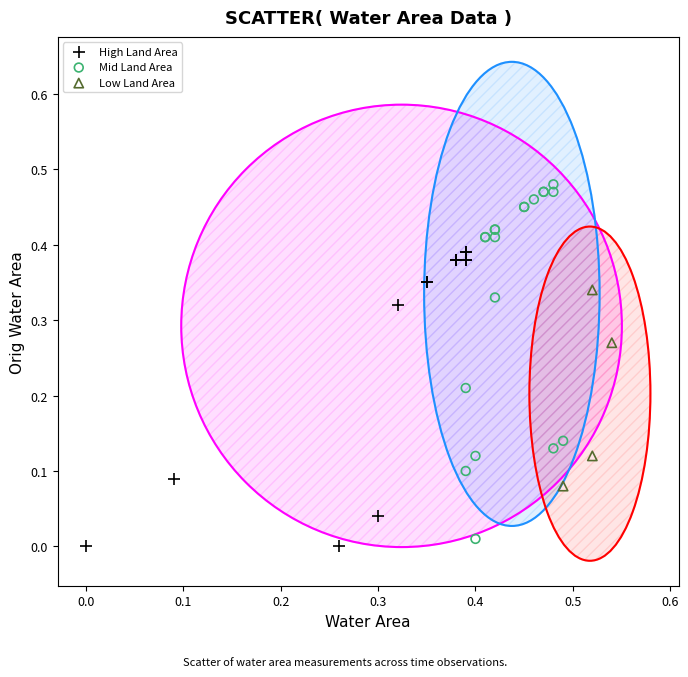

Which series has the largest Y range (max minus min)?

Mid Land Area